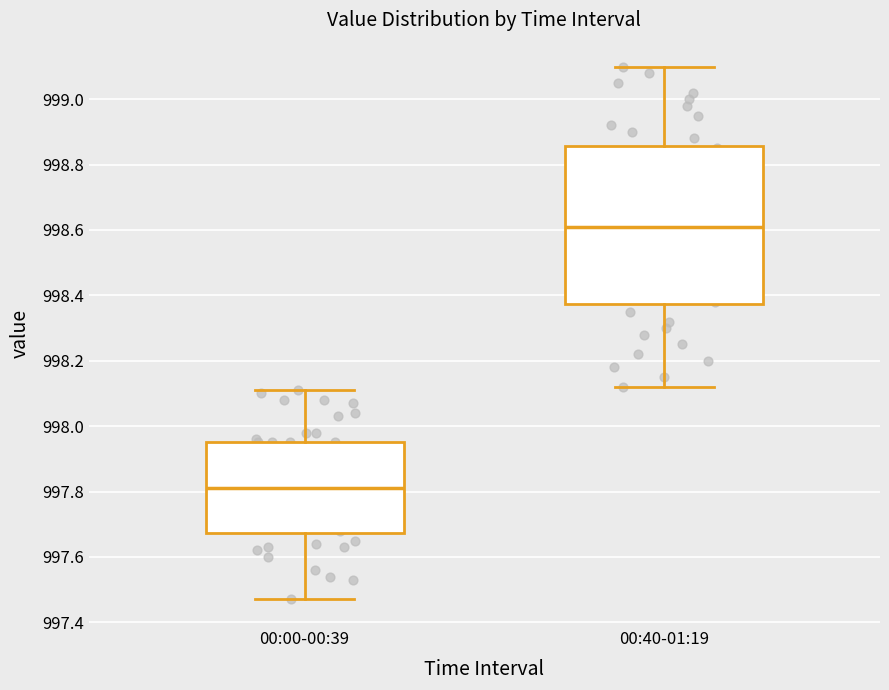

Which box has the lowest median line?

00:00-00:39